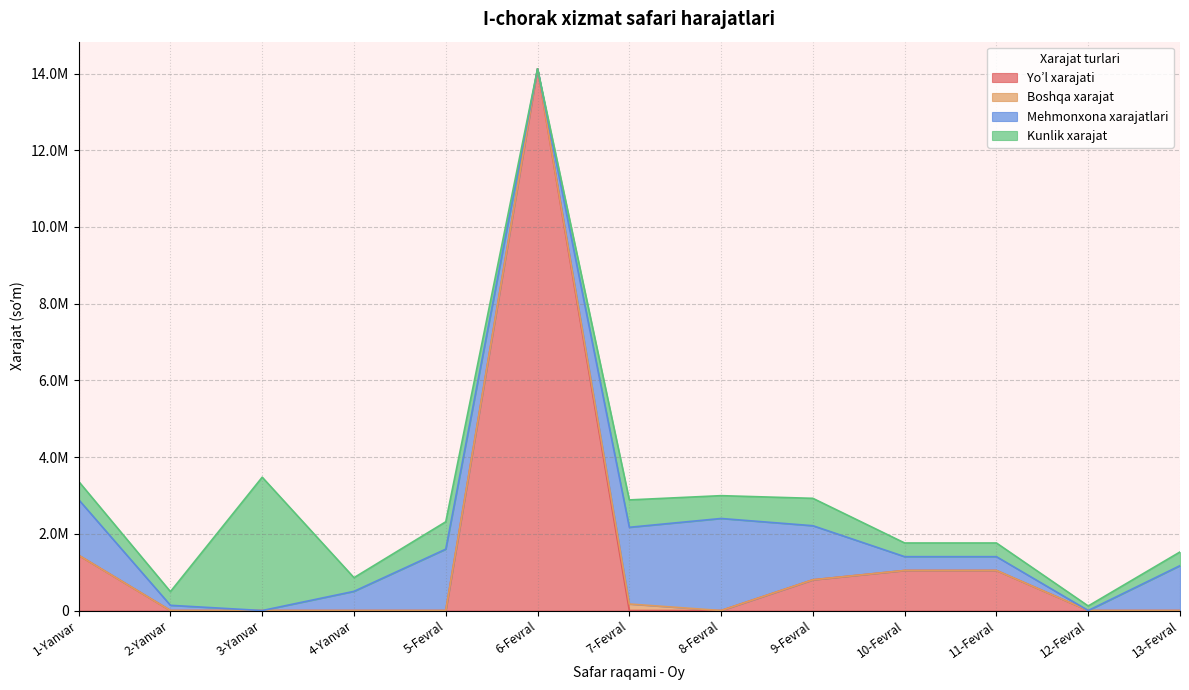

True or false: Kunlik xarajat has more than 2 points higher than both neighbors.

True